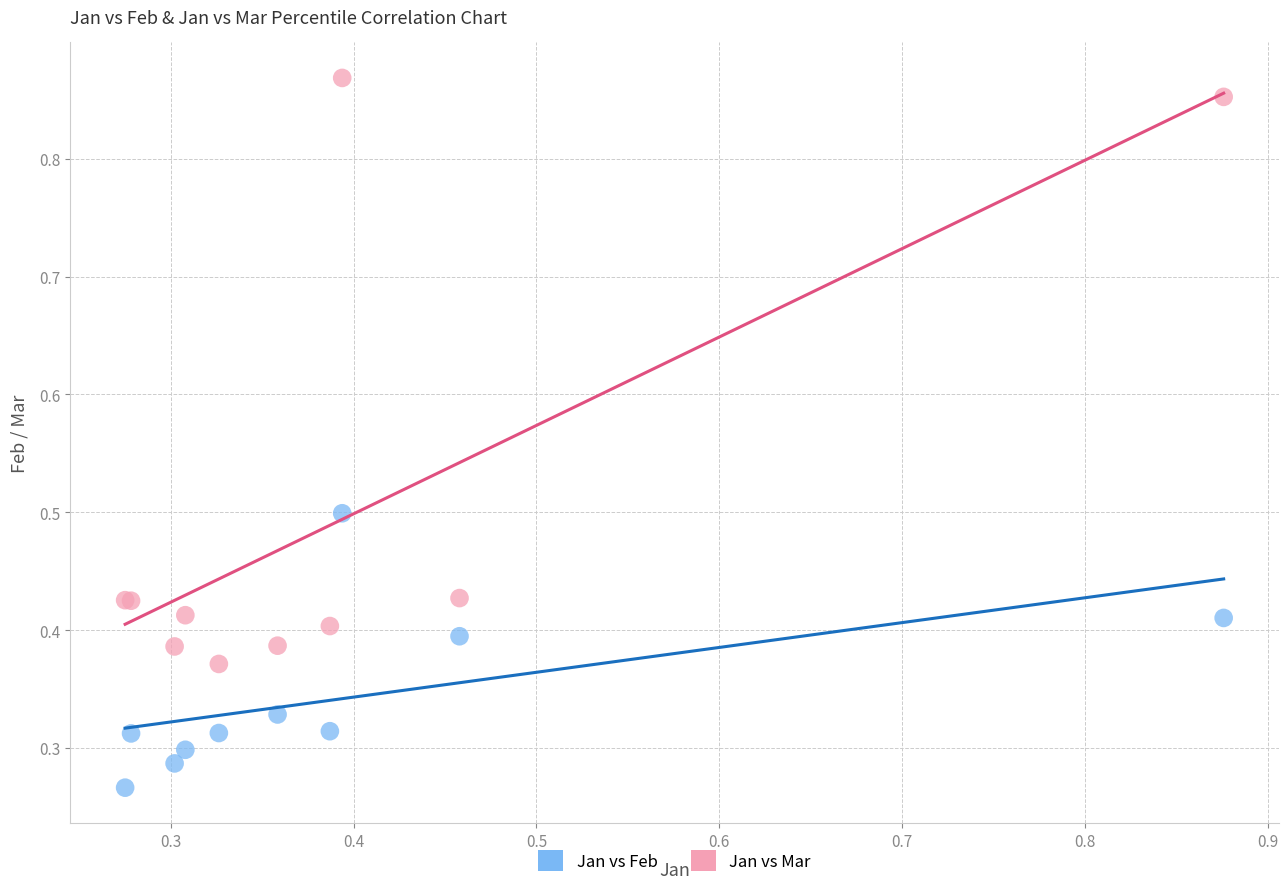

Which series contains the lowest Y value?

Jan vs Feb